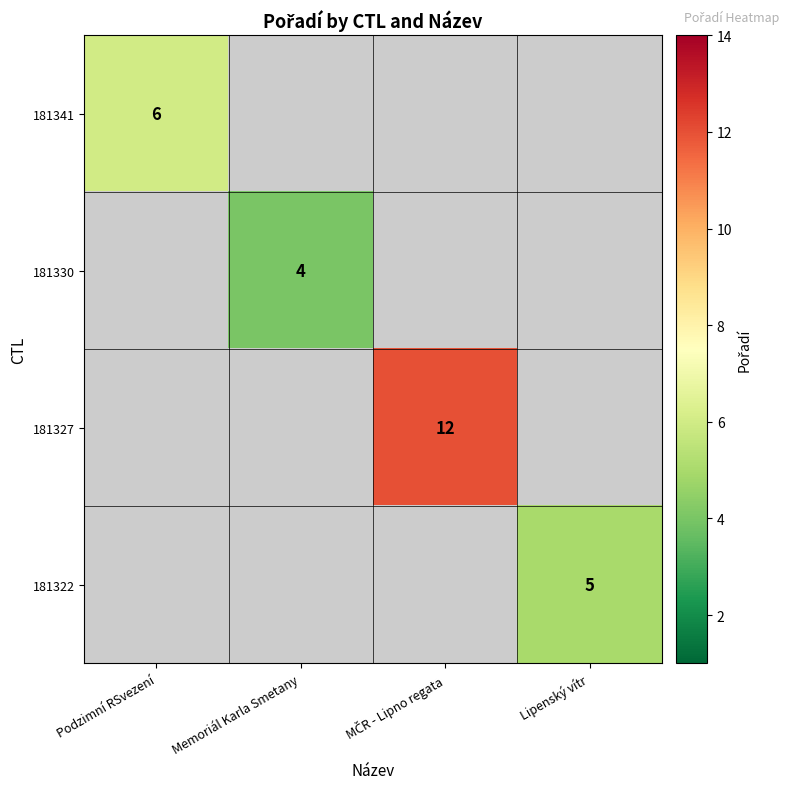

The value of 181330 at Memoriál Karla Smetany is 4. True or false?

True